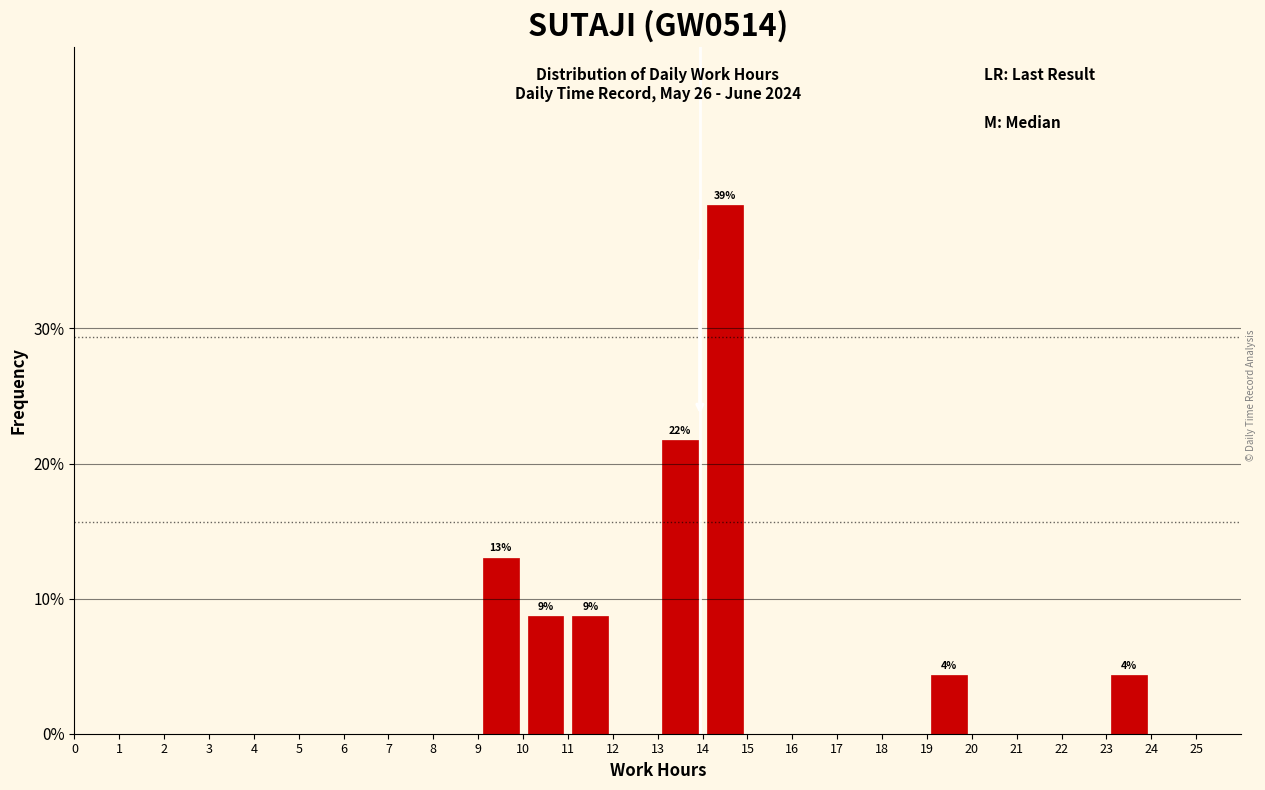

Over which range of the x-axis is the bar tallest?

14 to 15